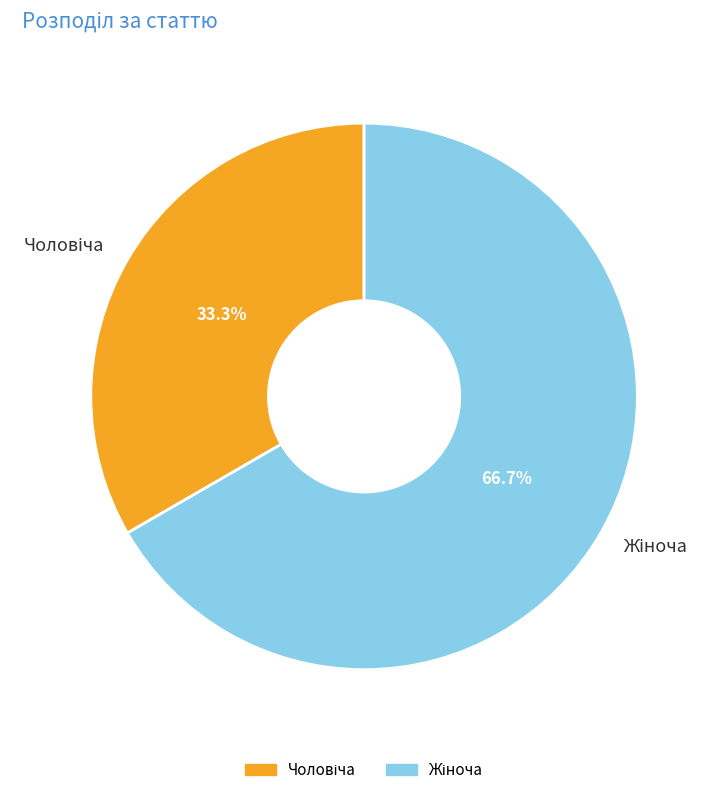

Is there a majority slice in this chart?

Yes